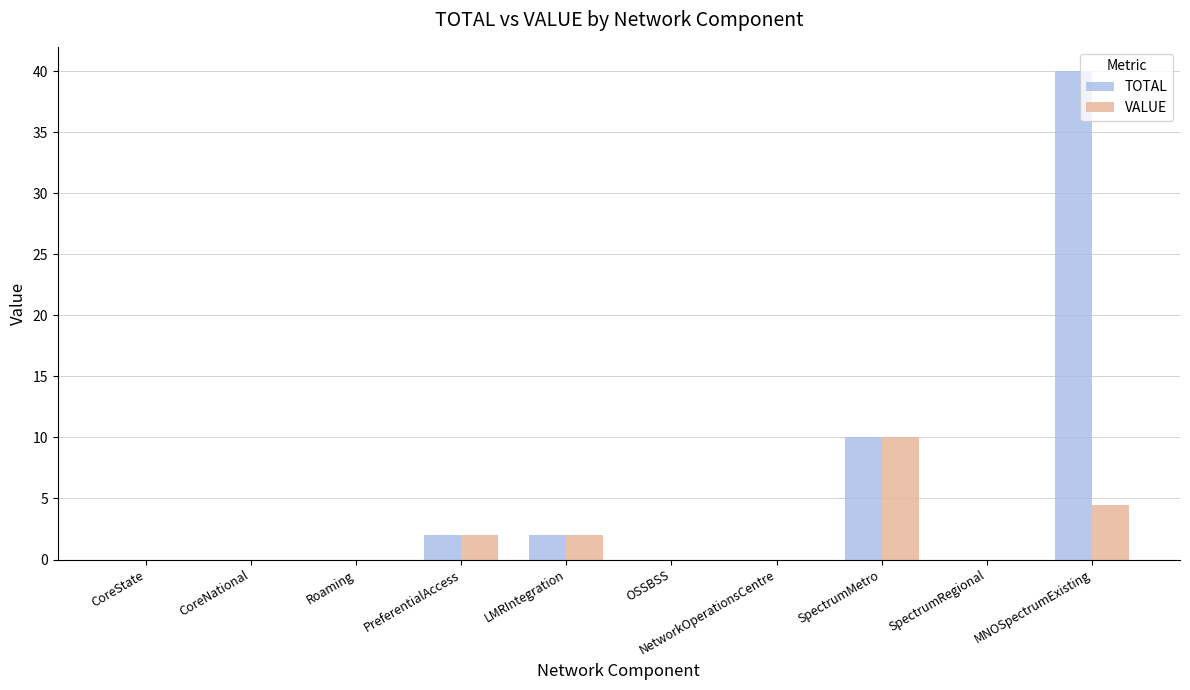

The value of VALUE at LMRIntegration is 2.0. True or false?

True